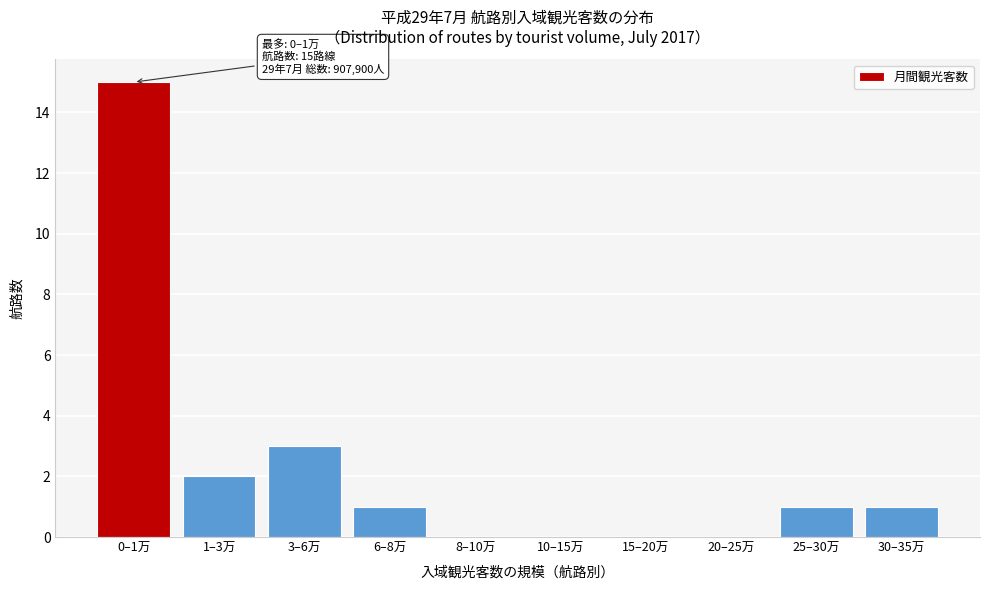

Reading left to right, transcribe all the data shown in this chart.

0–1万=15	1–3万=2	3–6万=3	6–8万=1	8–10万=0	10–15万=0	15–20万=0	20–25万=0	25–30万=1	30–35万=1